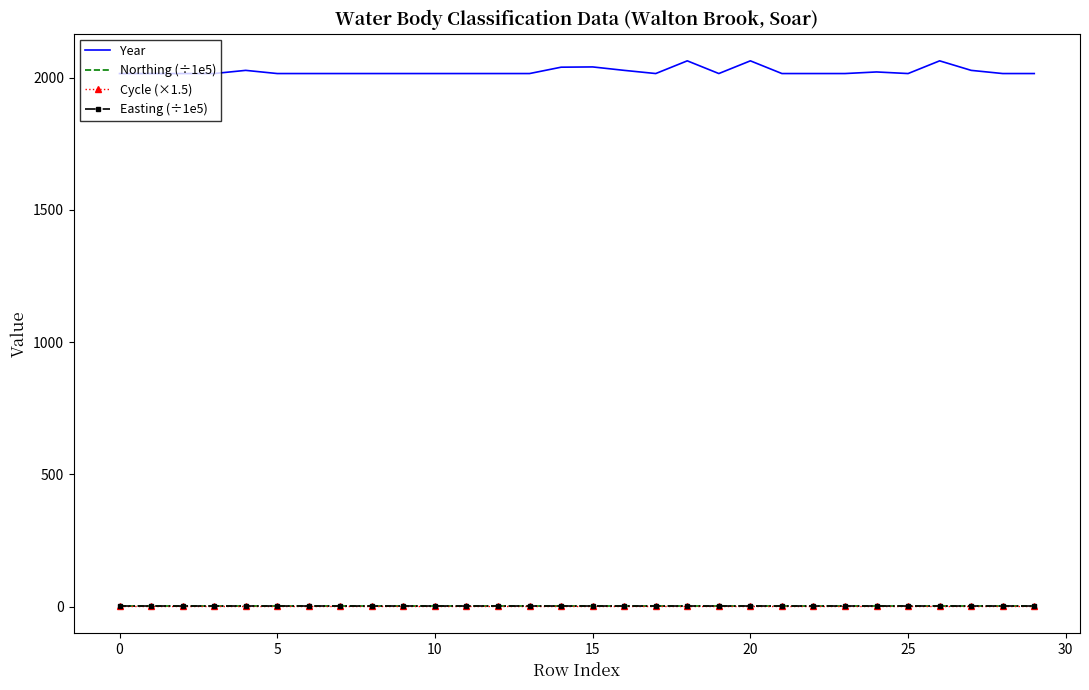

What is the average value of the Cycle (×1.5) series?

4.5